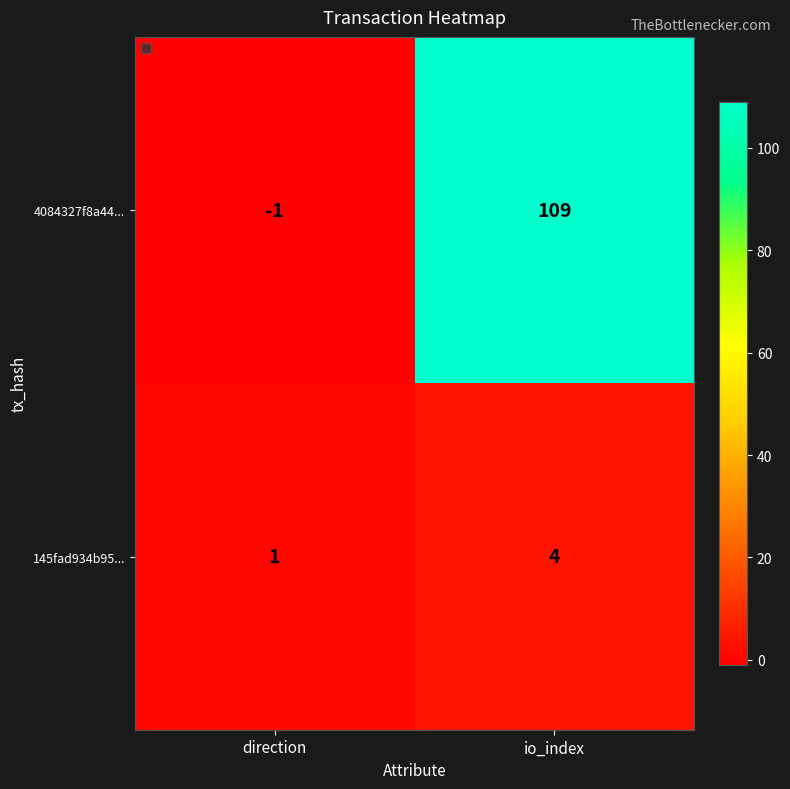

Reading right to left, what are all the values shown in this chart?

4084327f8a44...: io_index=109	direction=-1
145fad934b95...: io_index=4	direction=1